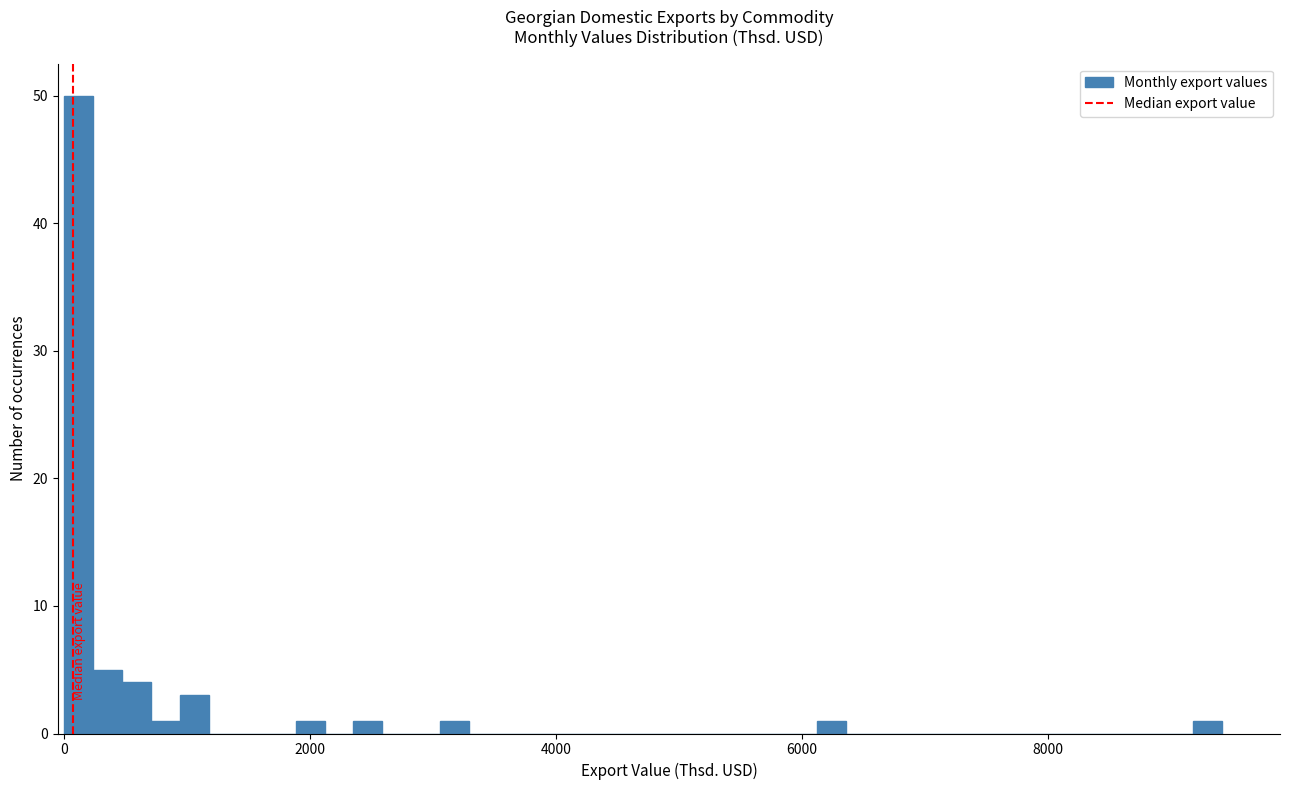

Read against the x-axis, roughly where is the centre of the tallest bar?

200